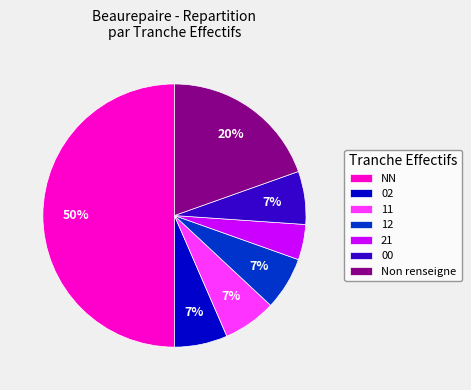

Is 02 the majority of the pie?

No